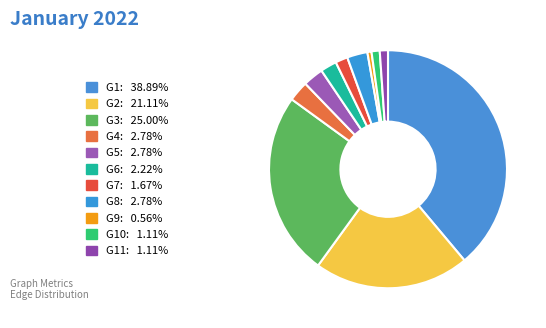

Count the number of slices in the pie.

11